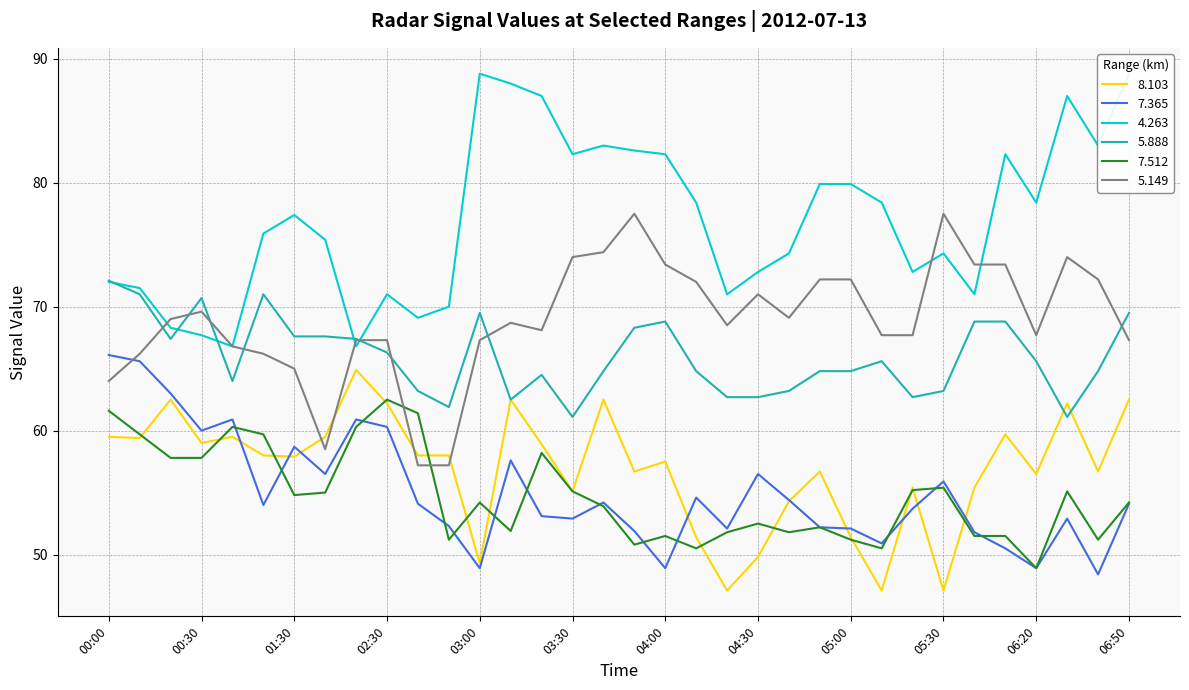

What is the label of the 23rd point from the right?

02:50